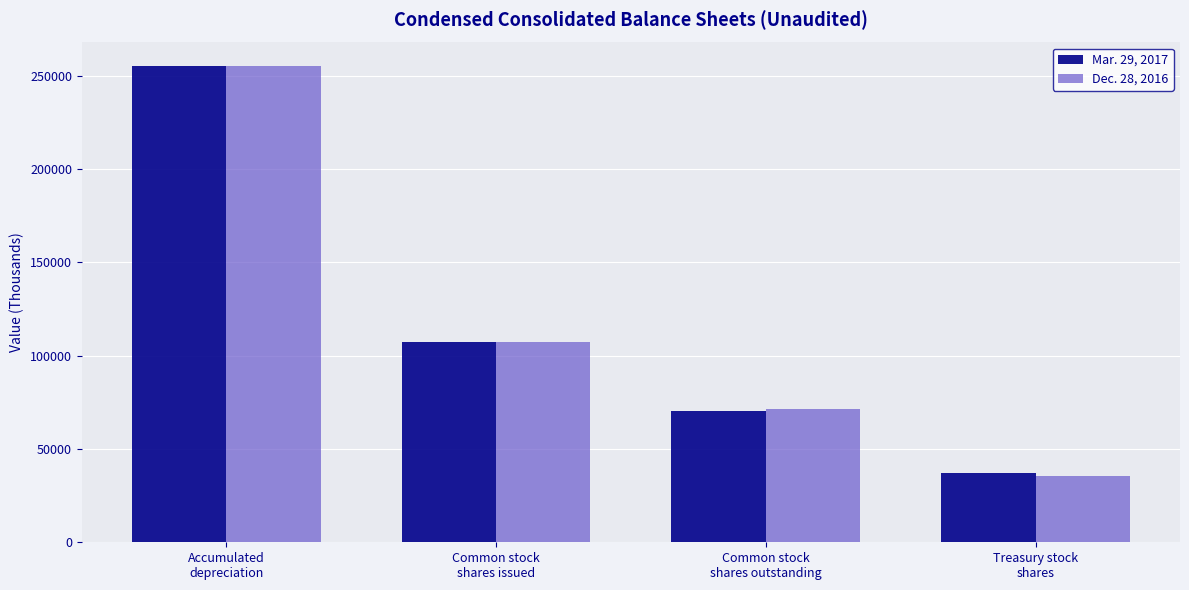

How many bars are there in each group?

2